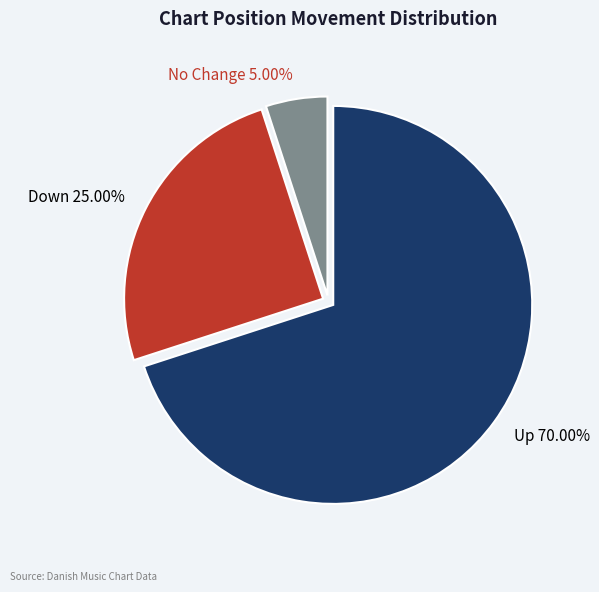

Does any single category account for the majority?

Yes